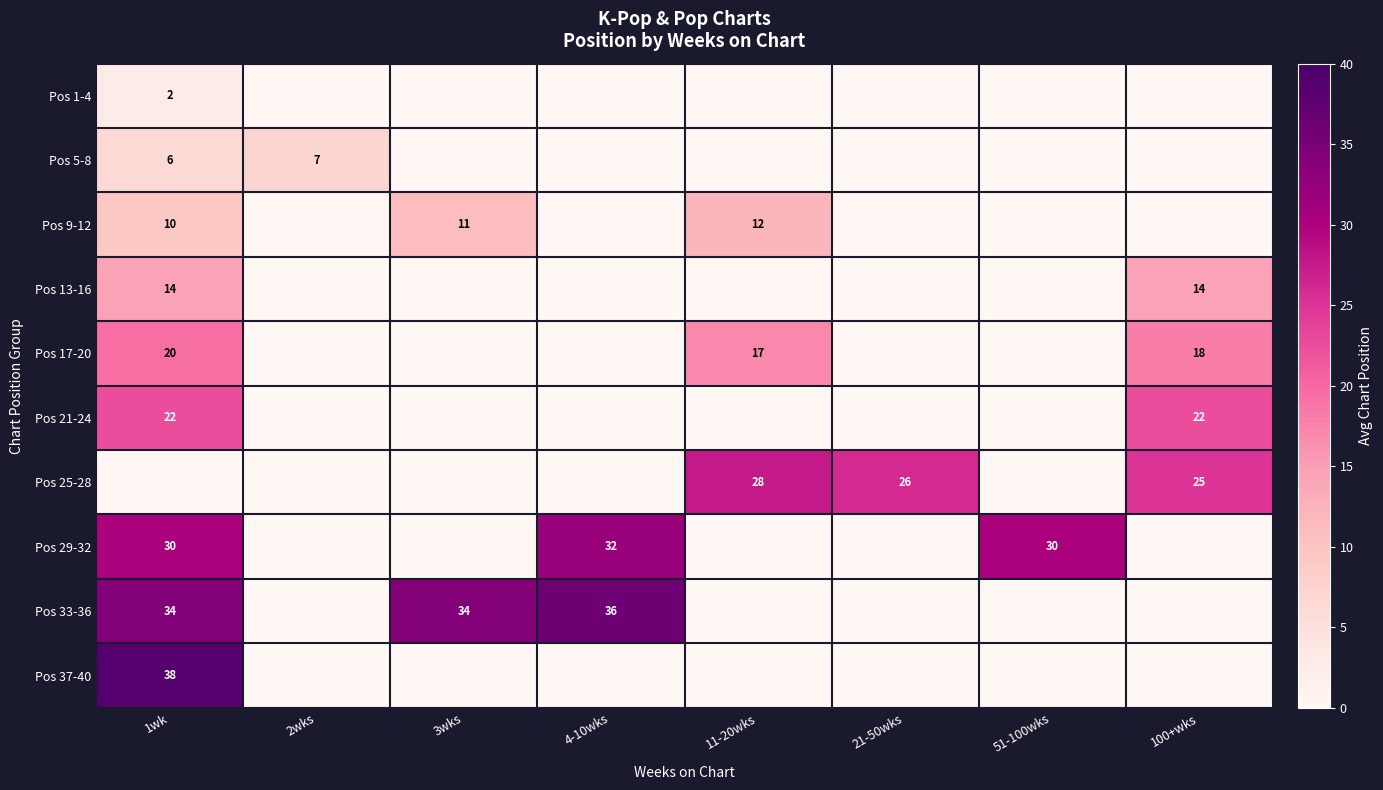

The Pos 25-28 series shows 26 at 21-50wks. True or false?

True